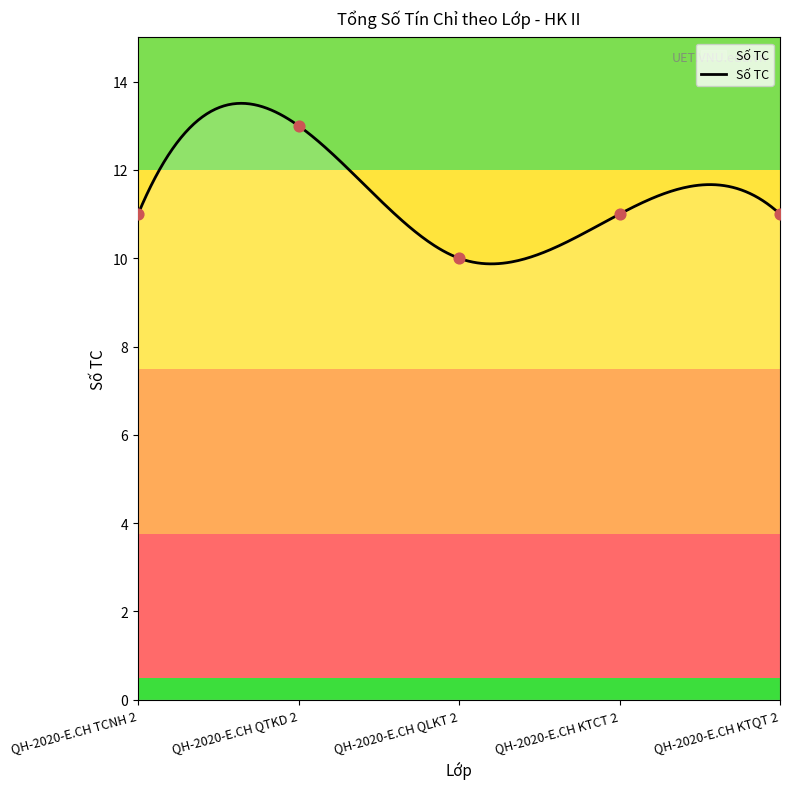

What is the change in value from QH-2020-E.CH QLKT 2 to QH-2020-E.CH KTQT 2?

+1